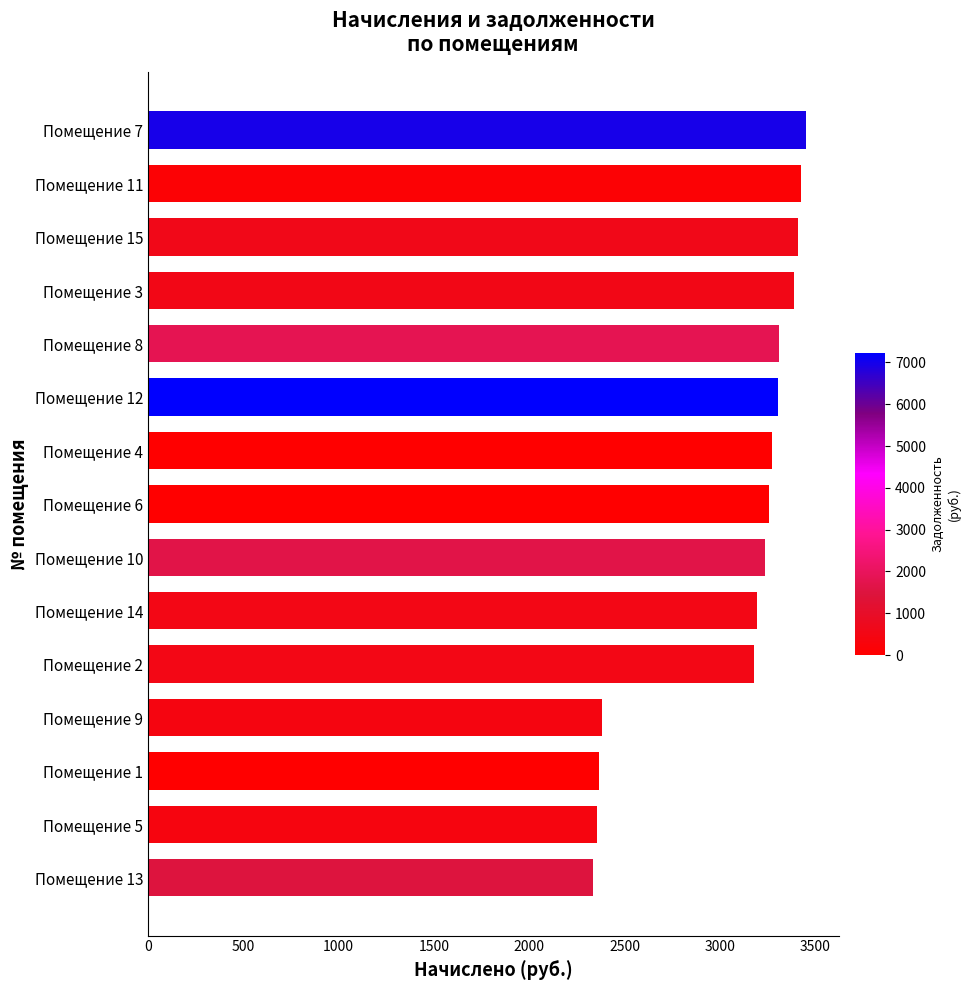

What is the sum of all values?

45849.4